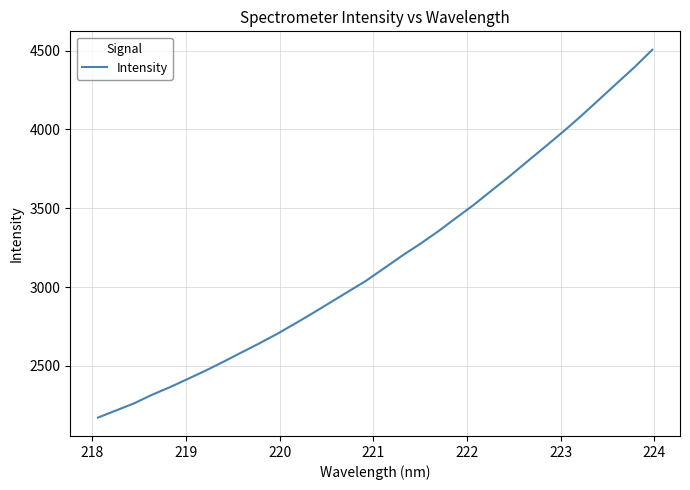

What is the difference between the maximum and minimum values?

2334.0